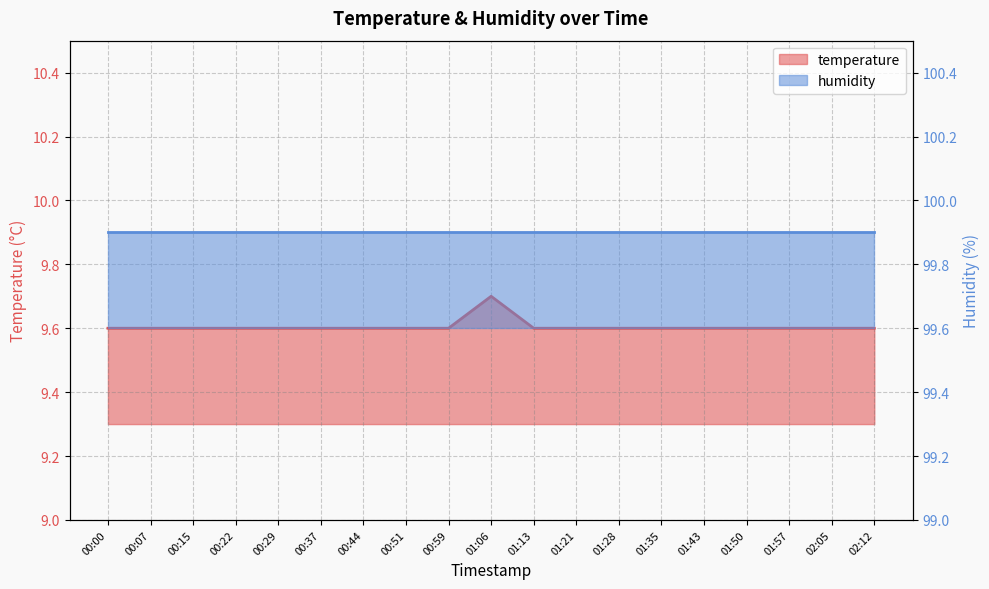

Is it true that the value at 00:29 is 14.5?

False